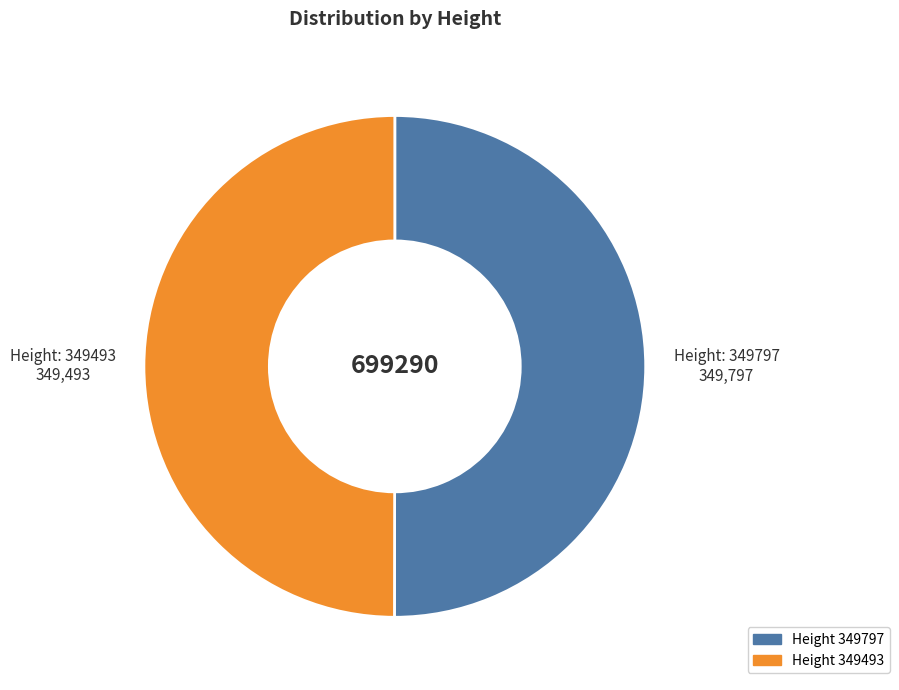

Count the number of slices in the pie.

2